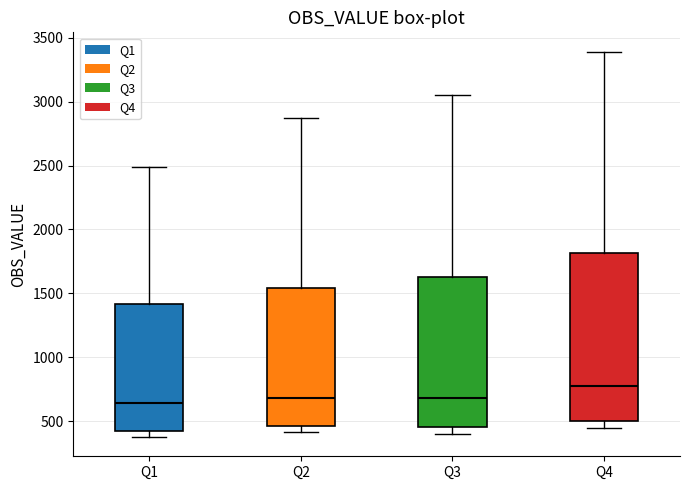

Reading left to right, read every box against the y-axis: the position of its median line, the range the box covers, and the ends of its whiskers. The values are not printed on the chart, so give them approximately, as read against the axis.

Q1: median 650, box 400 to 1400, whiskers 400 (just below the box's lower edge) to 2500
Q2: median 700, box 450 to 1550, whiskers 400 to 2850
Q3: median 700, box 450 to 1650, whiskers 400 to 3050
Q4: median 800, box 500 to 1800, whiskers 450 to 3400